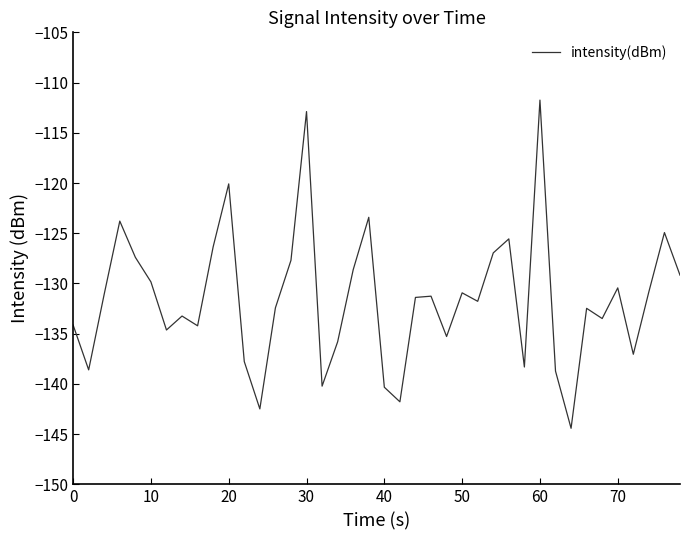

What is the greatest value displayed?

-111.7